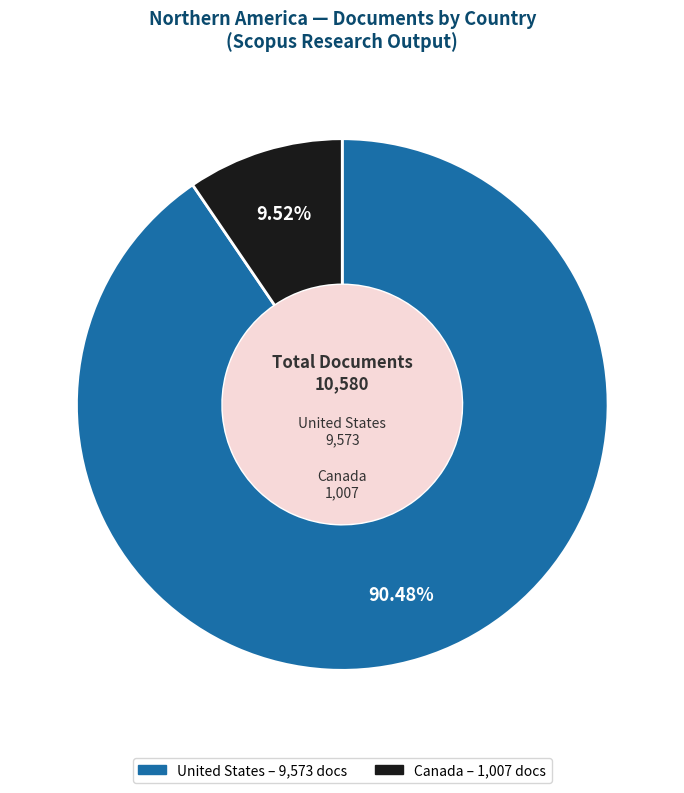

Count the number of slices in the pie.

2